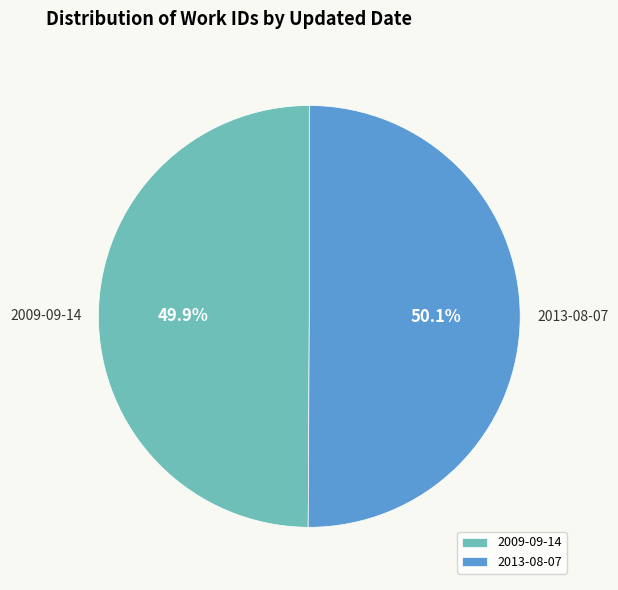

What percentage do 2013-08-07 and 2009-09-14 together represent?

100.0%